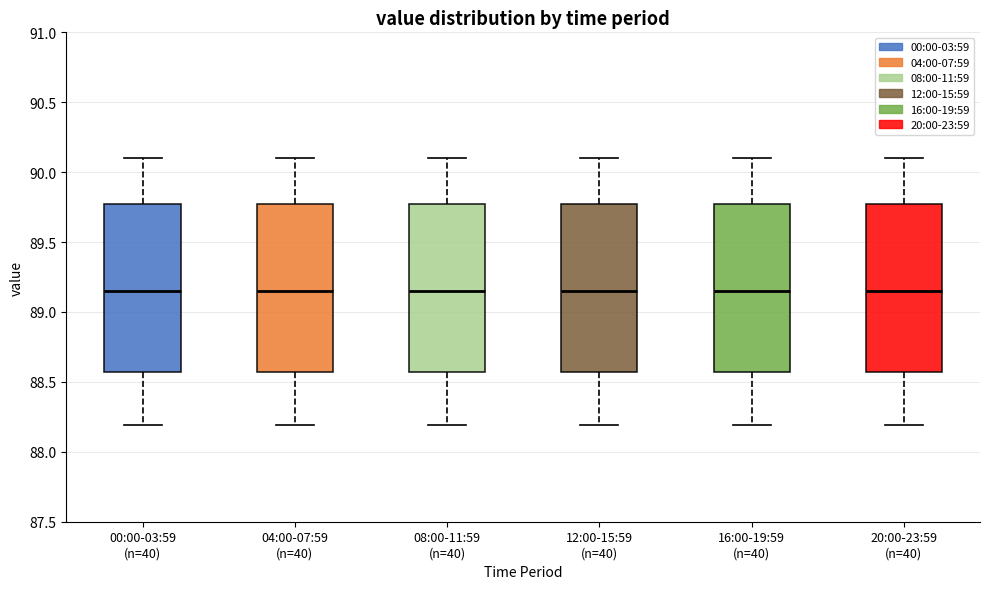

Where is the lower edge of the box for 16:00-19:59 (n=40) on the y-axis? The values are not printed on the chart, so give them approximately, as read against the axis.

88.55